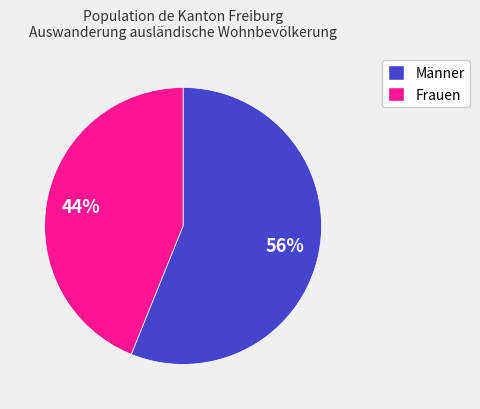

Which has a higher value, Männer or Frauen?

Männer